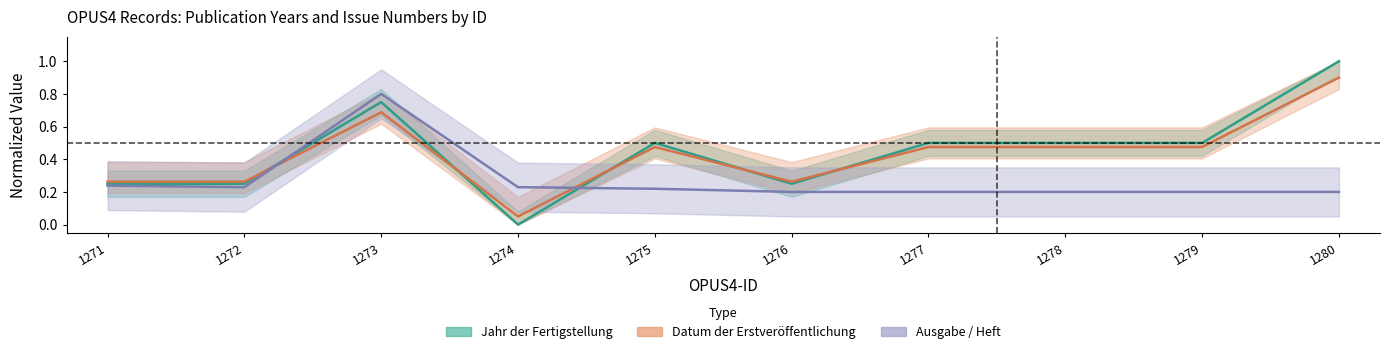

Which series has the largest range (max minus min)?

Jahr der Fertigstellung